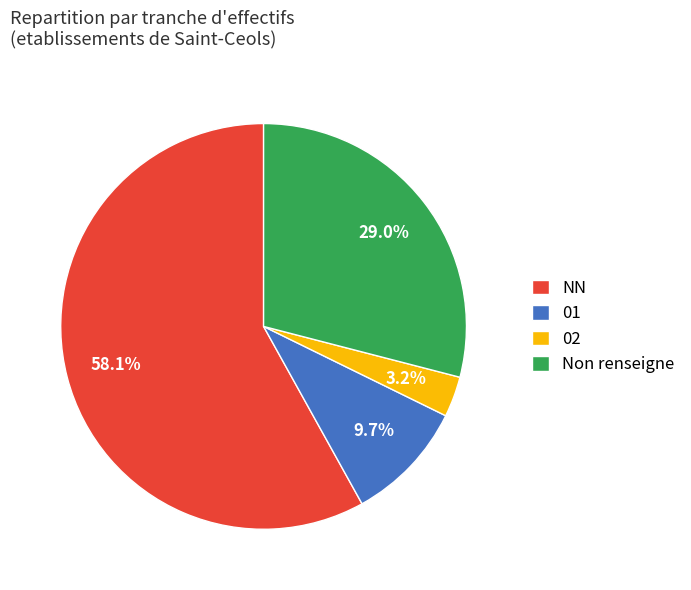

Which category accounts for the majority?

NN